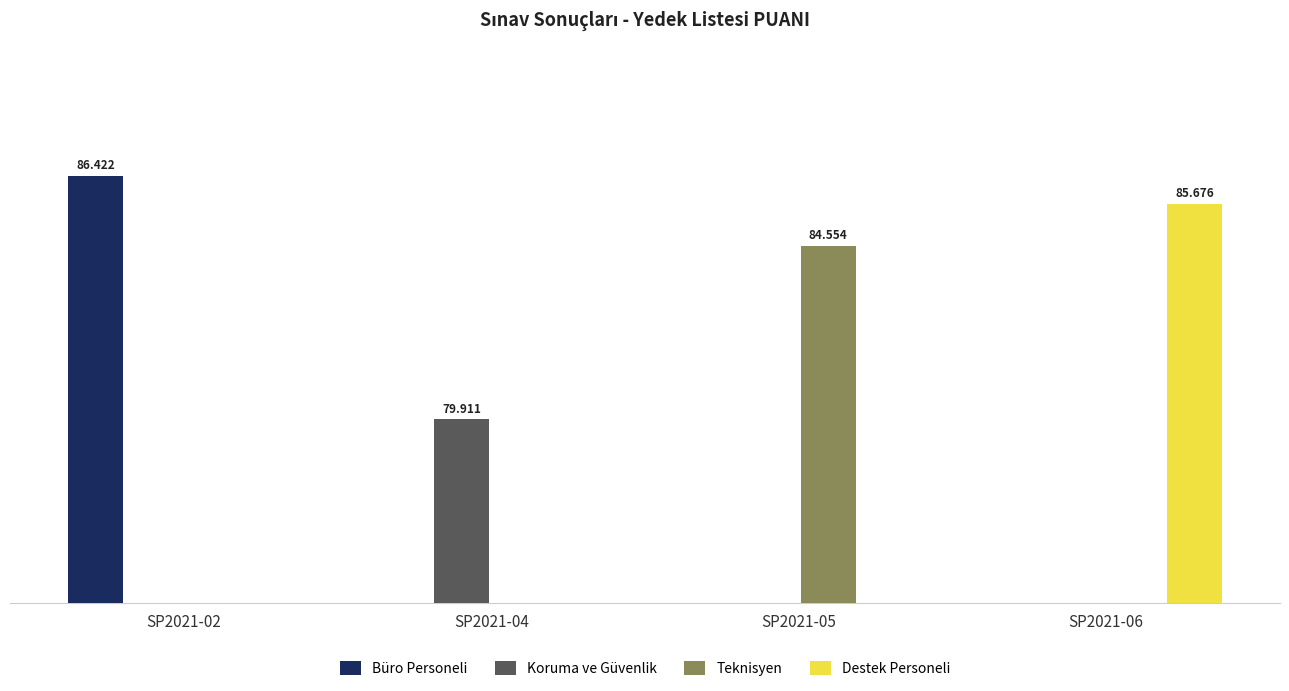

Which has a higher value, SP2021-05 or SP2021-02?

SP2021-02